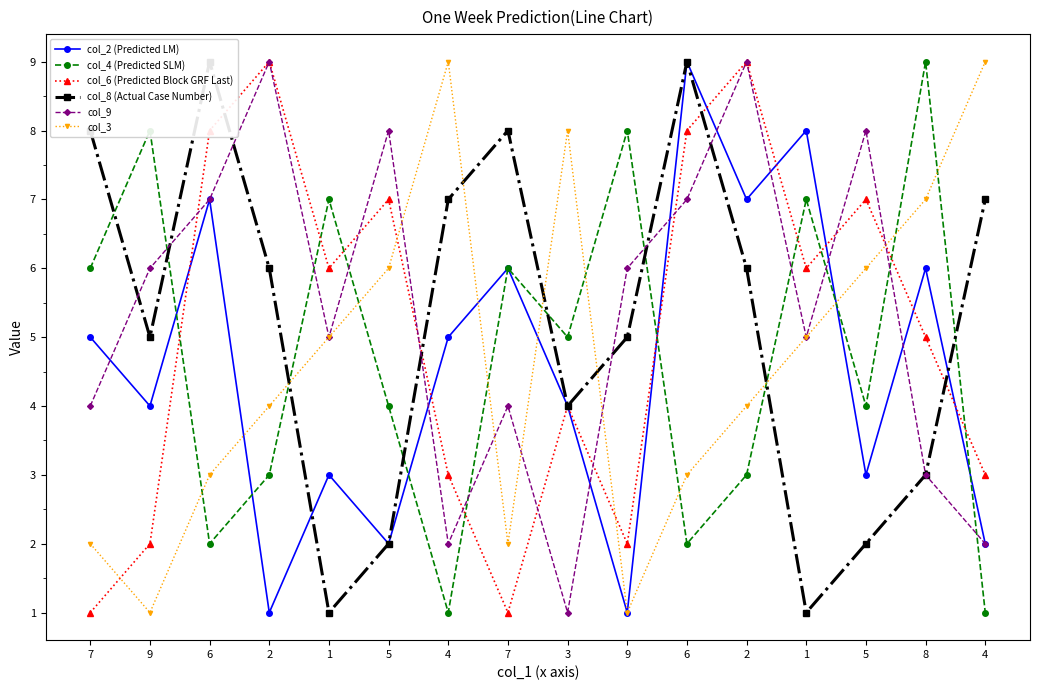

Which has a higher value, 8 or 1?

1